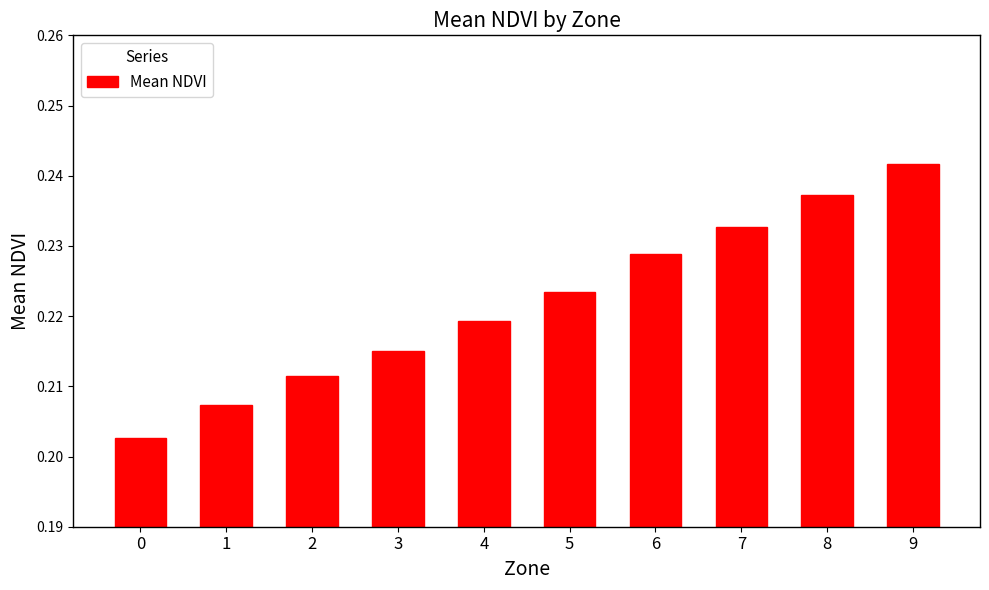

Which label corresponds to the largest value in the chart?

9